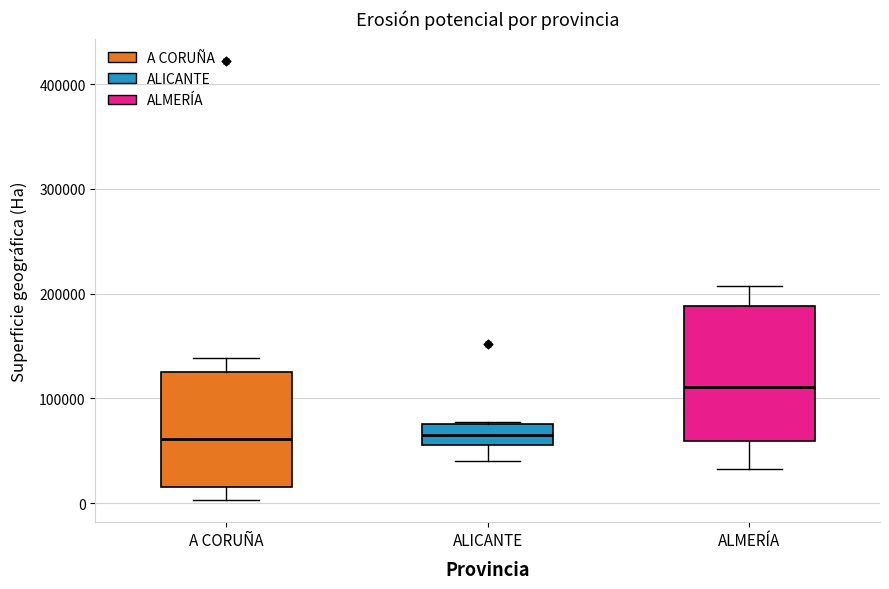

Reading left to right, read every box against the y-axis: the position of its median line, the range the box covers, and the ends of its whiskers. The values are not printed on the chart, so give them approximately, as read against the axis.

A CORUÑA: median 60000, box 20000 to 120000, whiskers 0 to 140000
ALICANTE: median 70000, box 60000 to 80000, whiskers 40000 to 80000
ALMERÍA: median 110000, box 60000 to 190000, whiskers 30000 to 210000